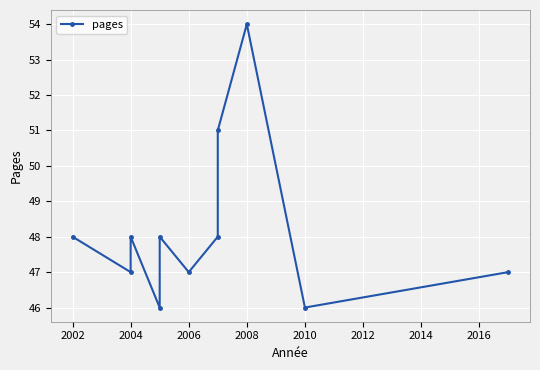

Which has a higher value, 2006 or 2004?

2004